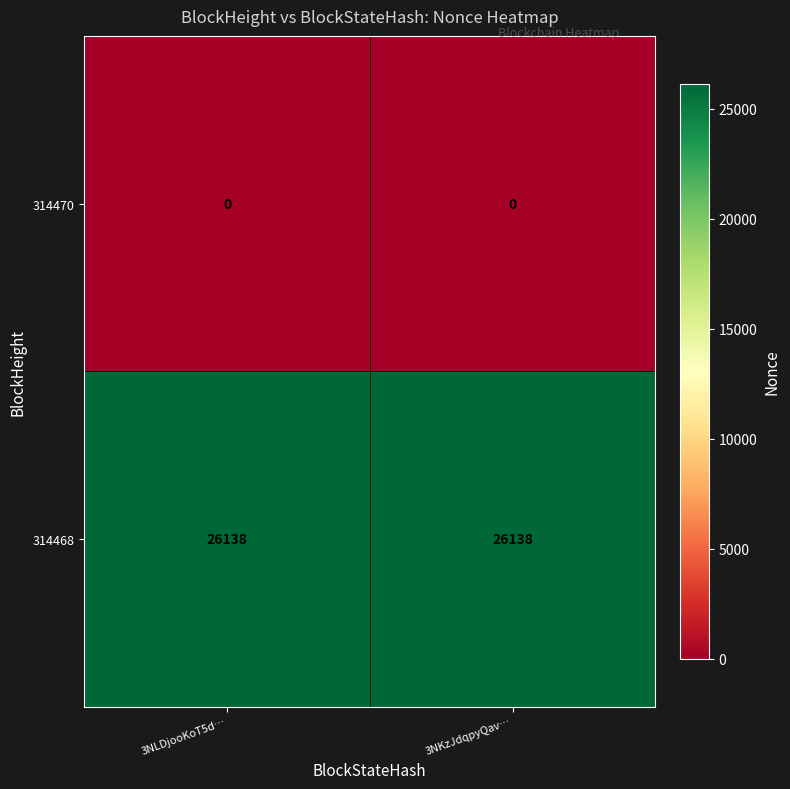

What is the spread (max minus min) of values at 3NKzJdqpyQav…?

26138